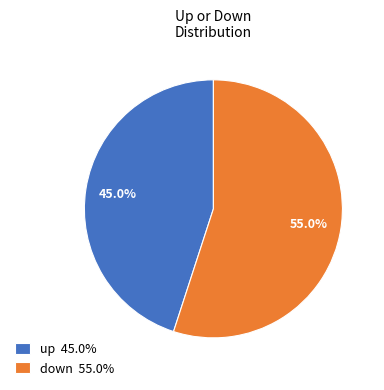

To the nearest percent, what portion does down represent?

55%